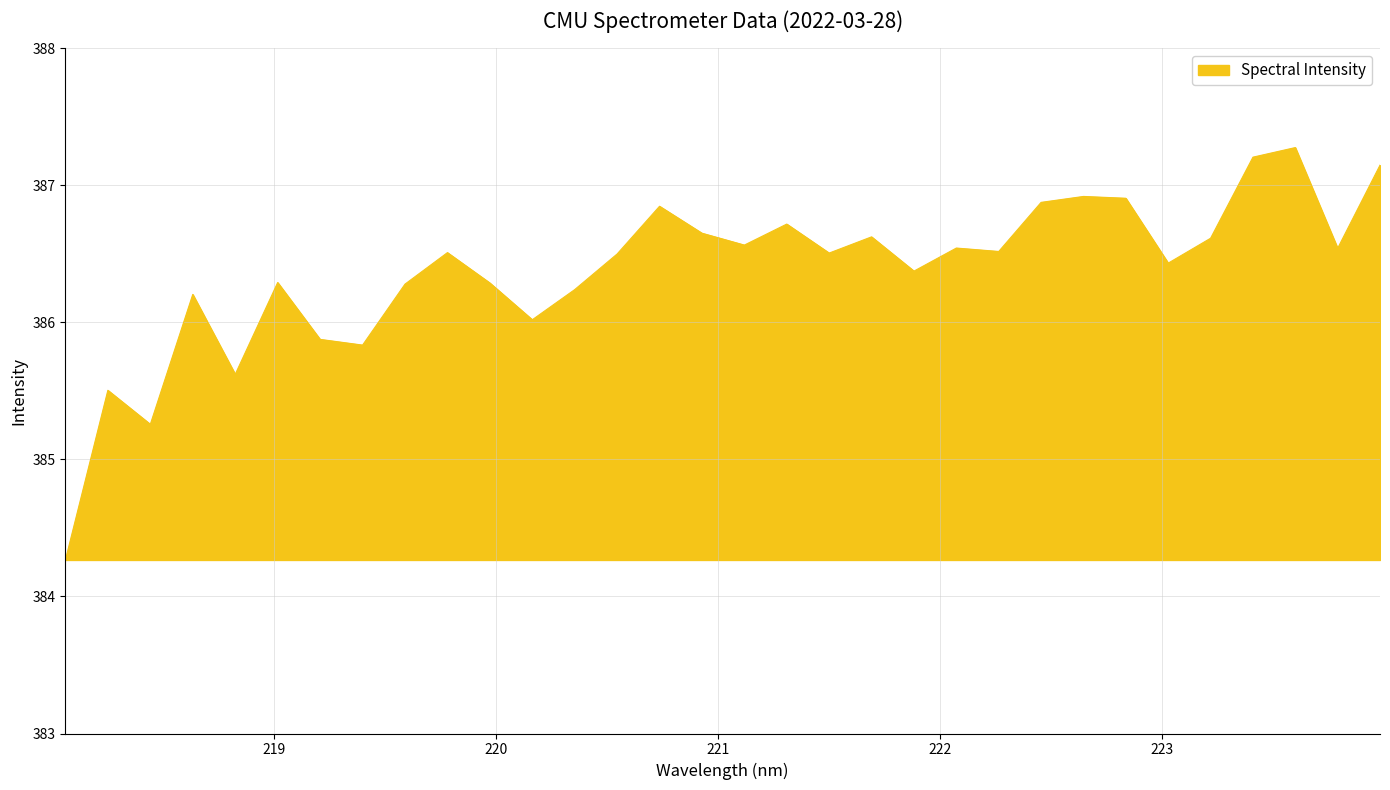

What is the smallest value displayed?

384.3